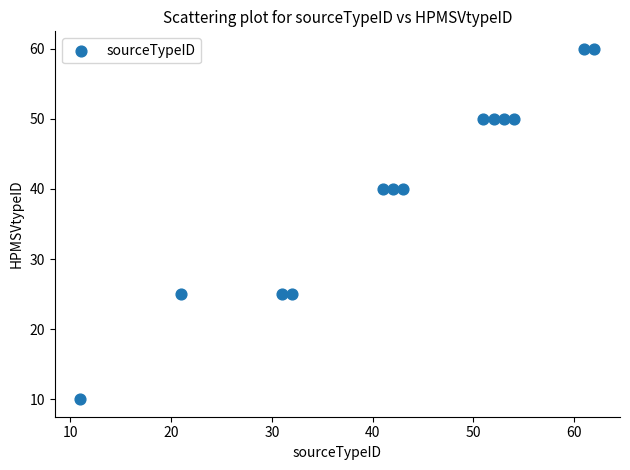

What is the range of X values (max minus min)?

51